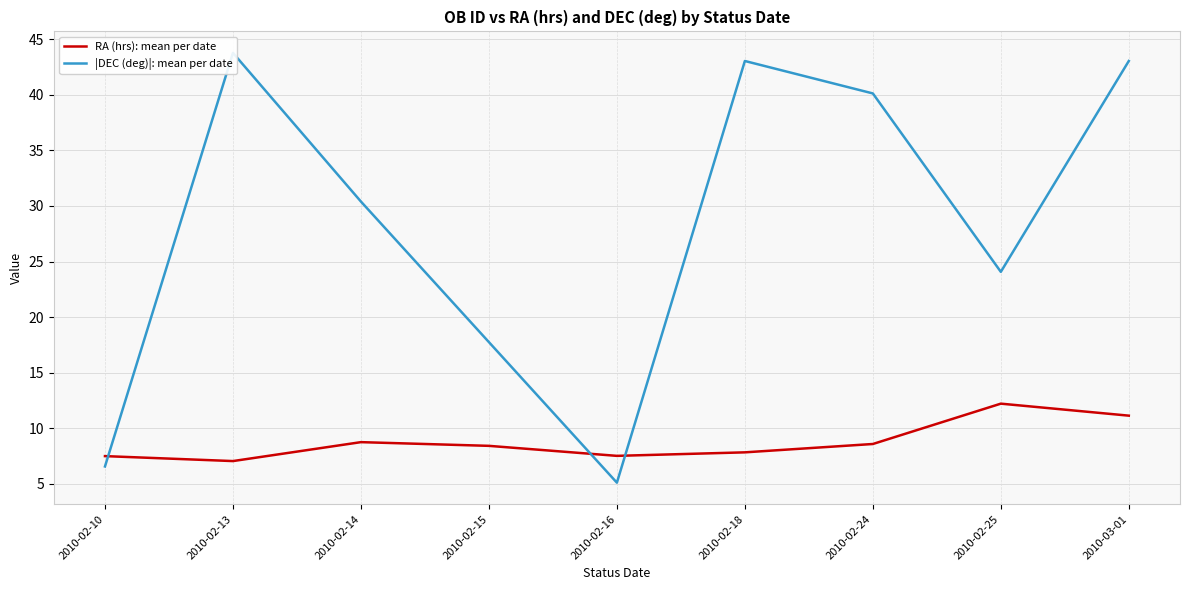

Rank the series by their maximum value, from lowest to highest.

RA (hrs): mean per date, |DEC (deg)|: mean per date